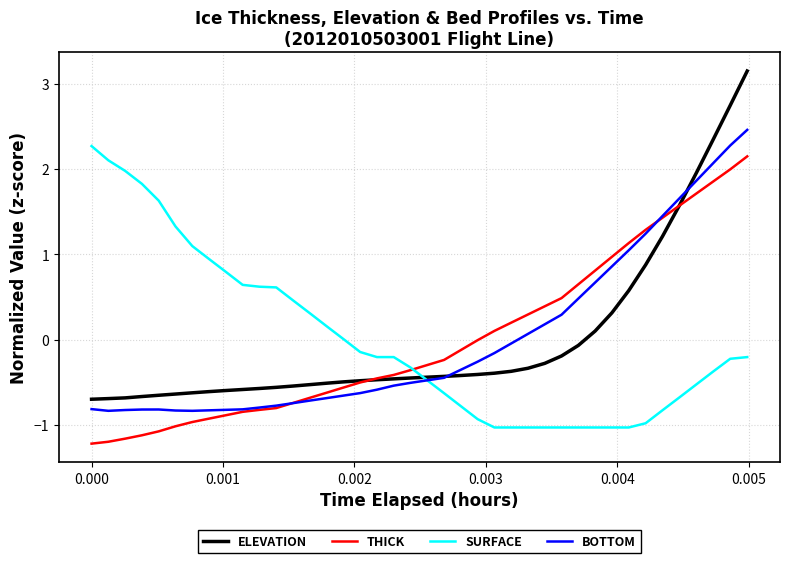

Which series has the largest range (max minus min)?

ELEVATION